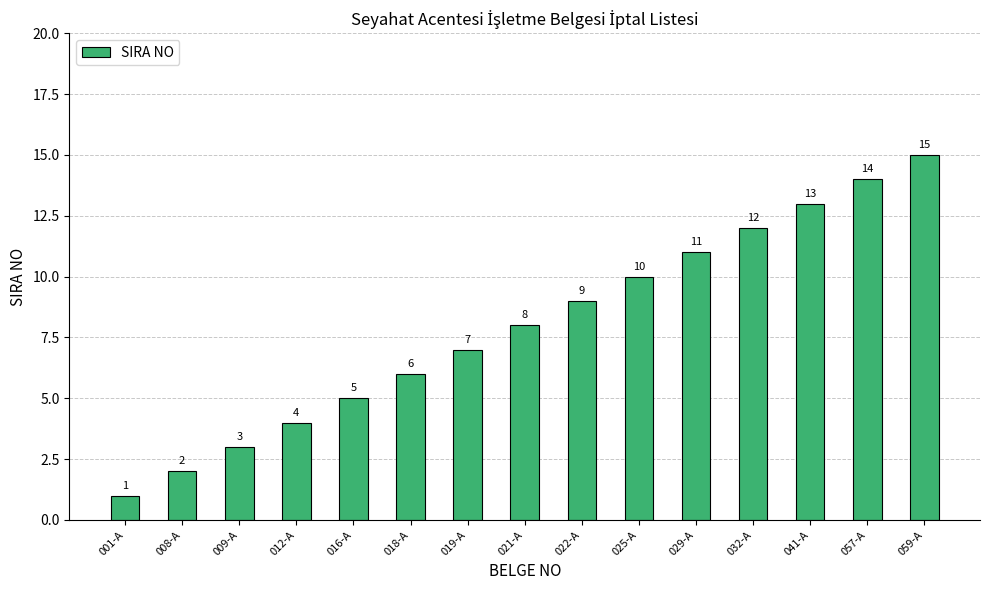

At which category does the chart reach its peak across all series?

059-A